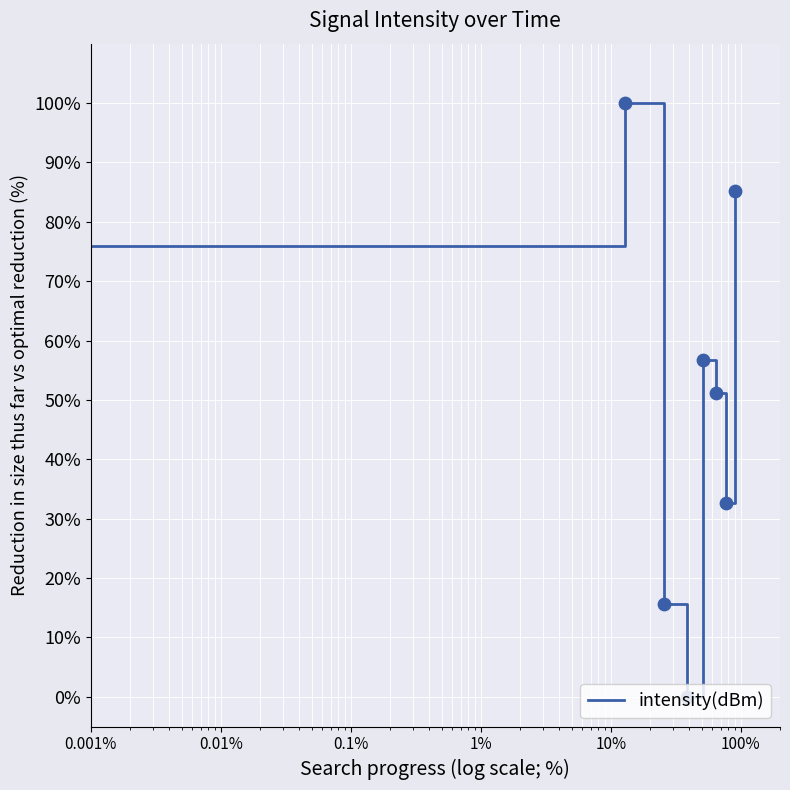

True or false: the data has more than 2 interior local peaks.

False